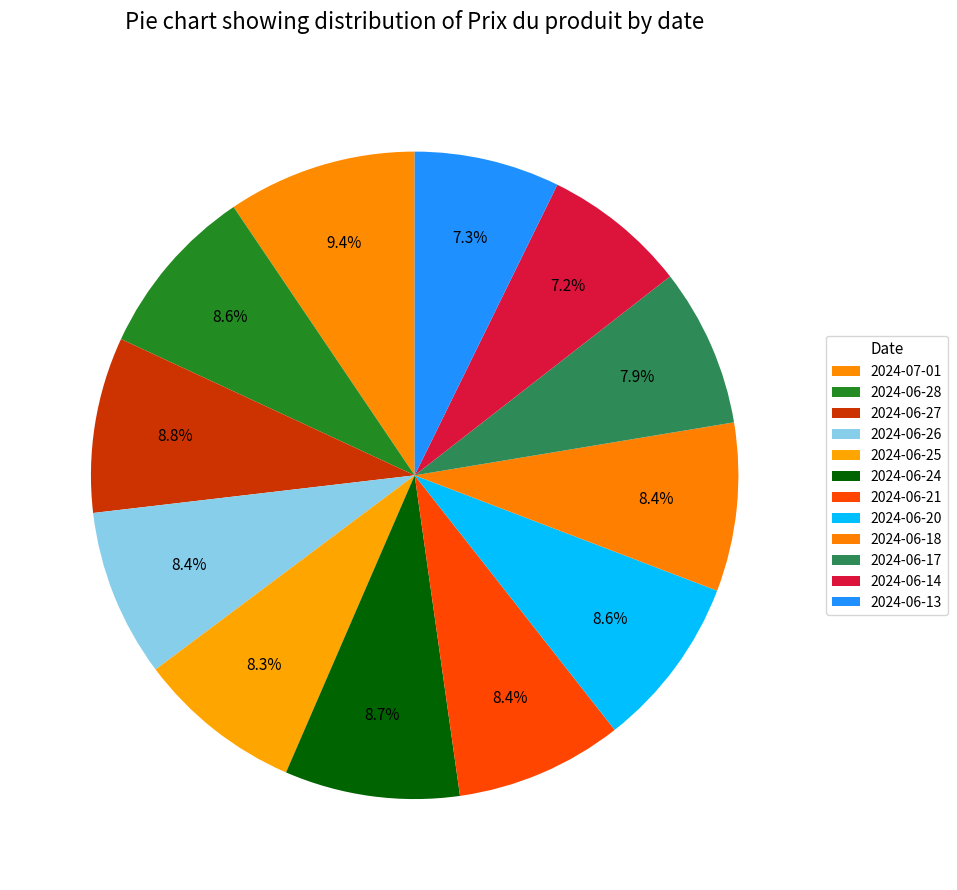

To the nearest percent, what portion does 2024-06-13 represent?

7%